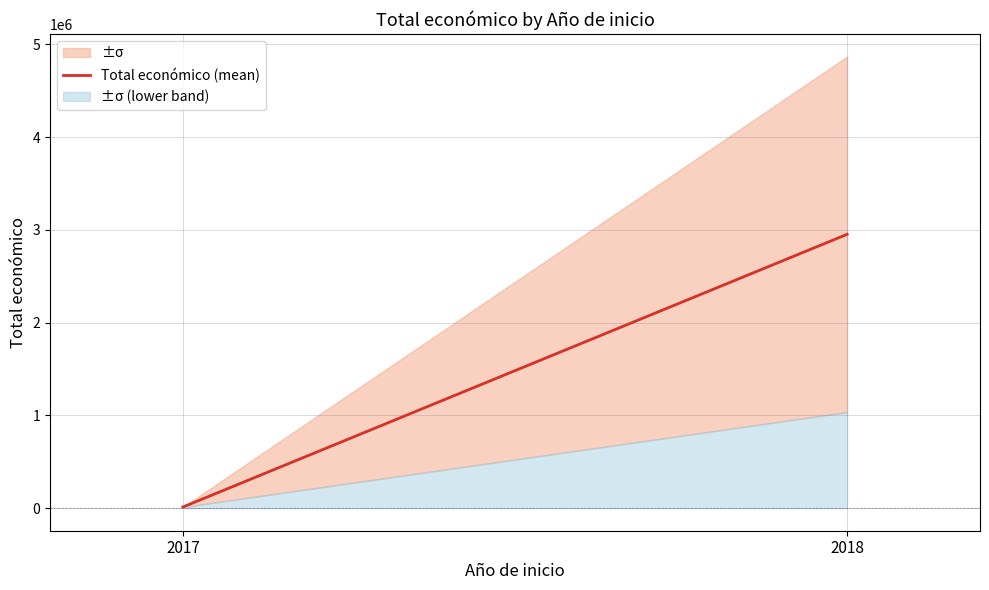

What is the value of the 1st point from the left?

12000